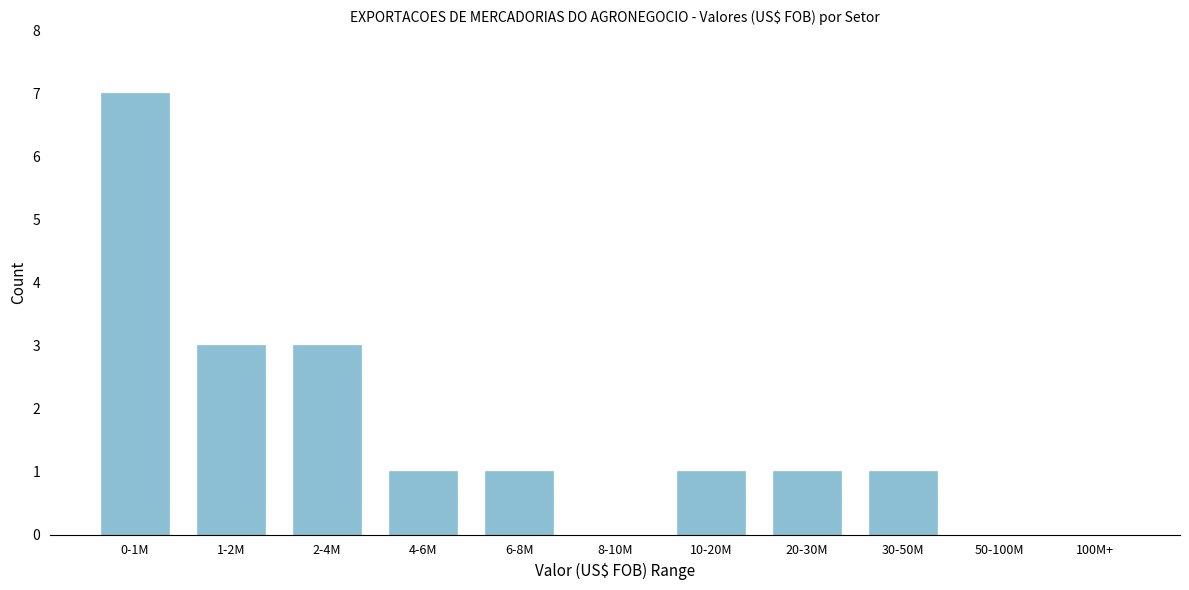

Reading left to right, what are all the values shown in this chart?

0-1M=7	1-2M=3	2-4M=3	4-6M=1	6-8M=1	8-10M=0	10-20M=1	20-30M=1	30-50M=1	50-100M=0	100M+=0